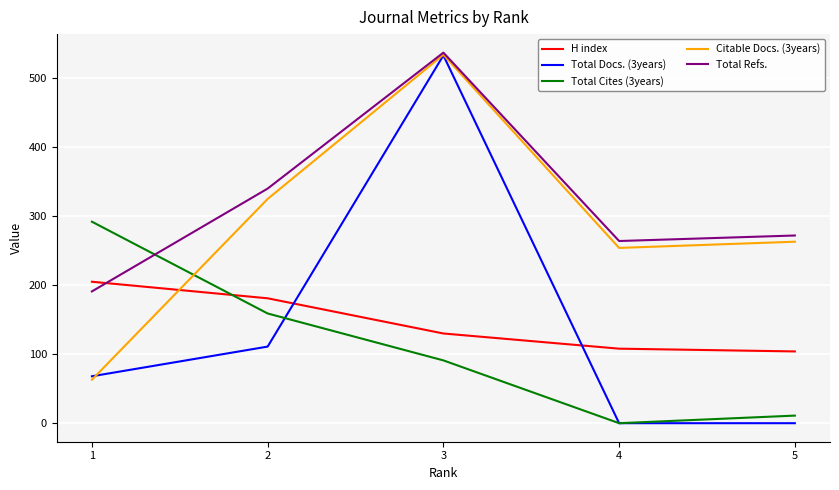

Reading left to right, extract all data points from this chart.

H index: 205	181	130	108	104
Total Docs. (3years): 68	111	533	0	0
Total Cites (3years): 292	159	91	0	11
Citable Docs. (3years): 63	325	534	254	263
Total Refs.: 191	340	537	264	272